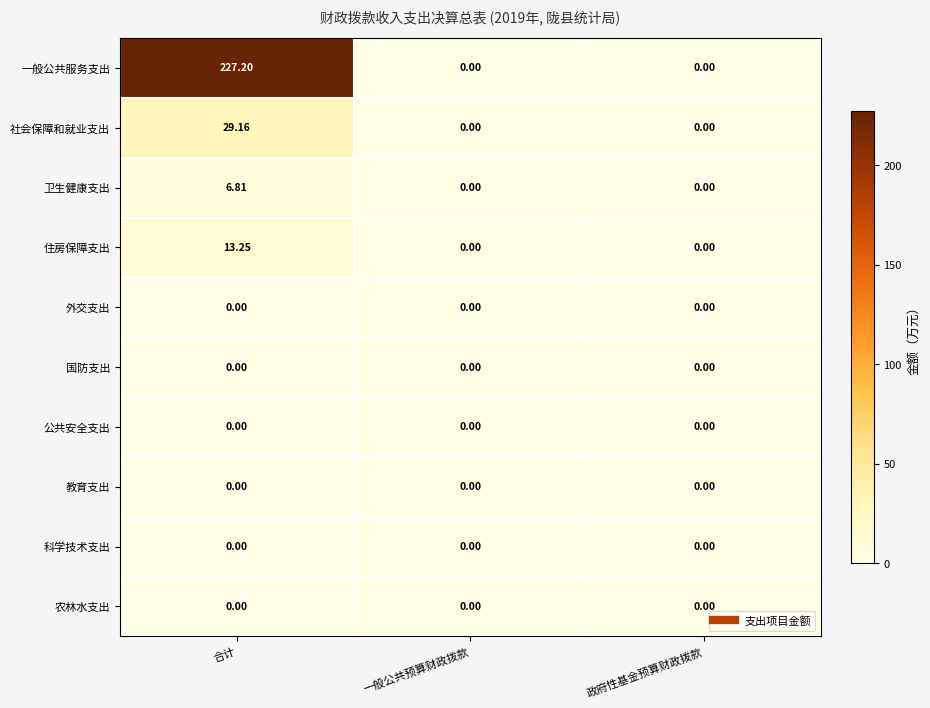

Which series has the widest spread of values?

一般公共服务支出